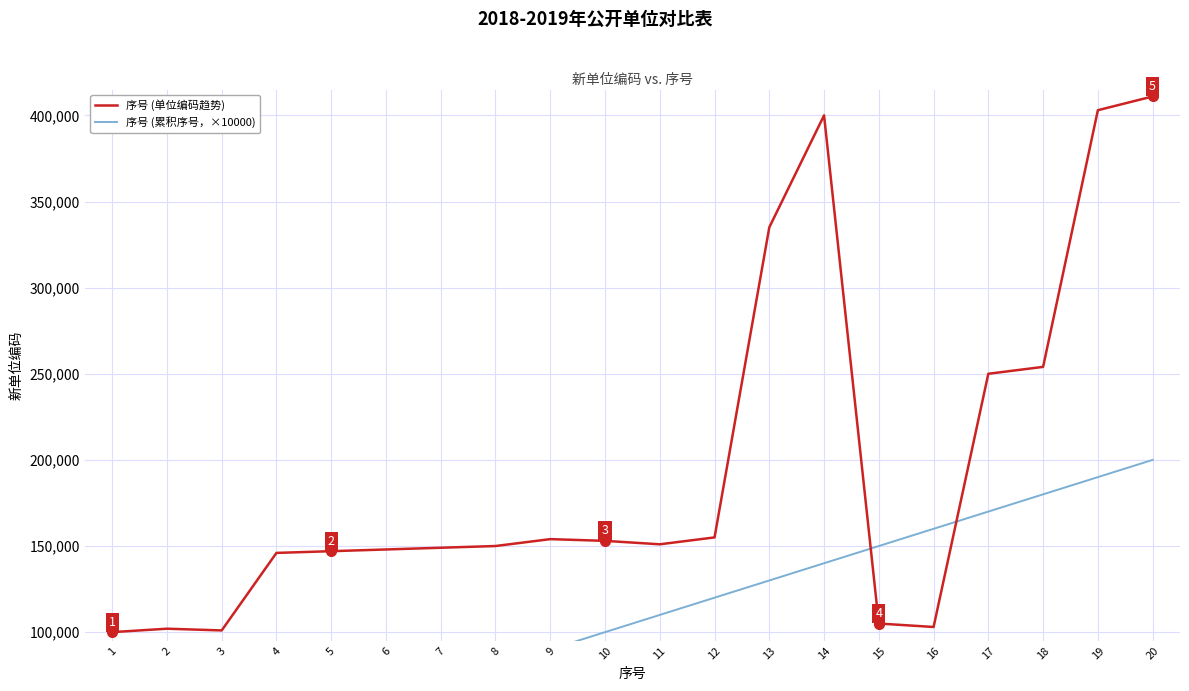

What are all the series names shown in the legend?

序号 (单位编码趋势), 序号 (累积序号，×10000)